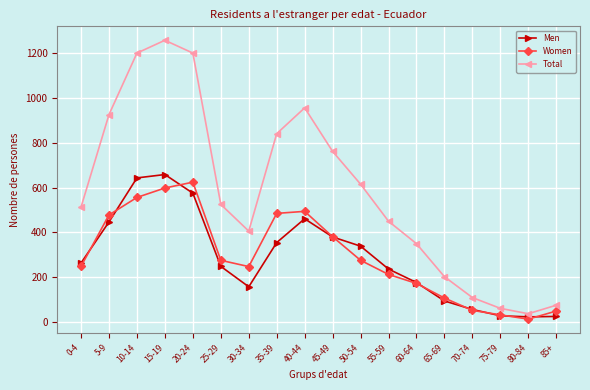

What is the label of the 17th point from the left?

80-84